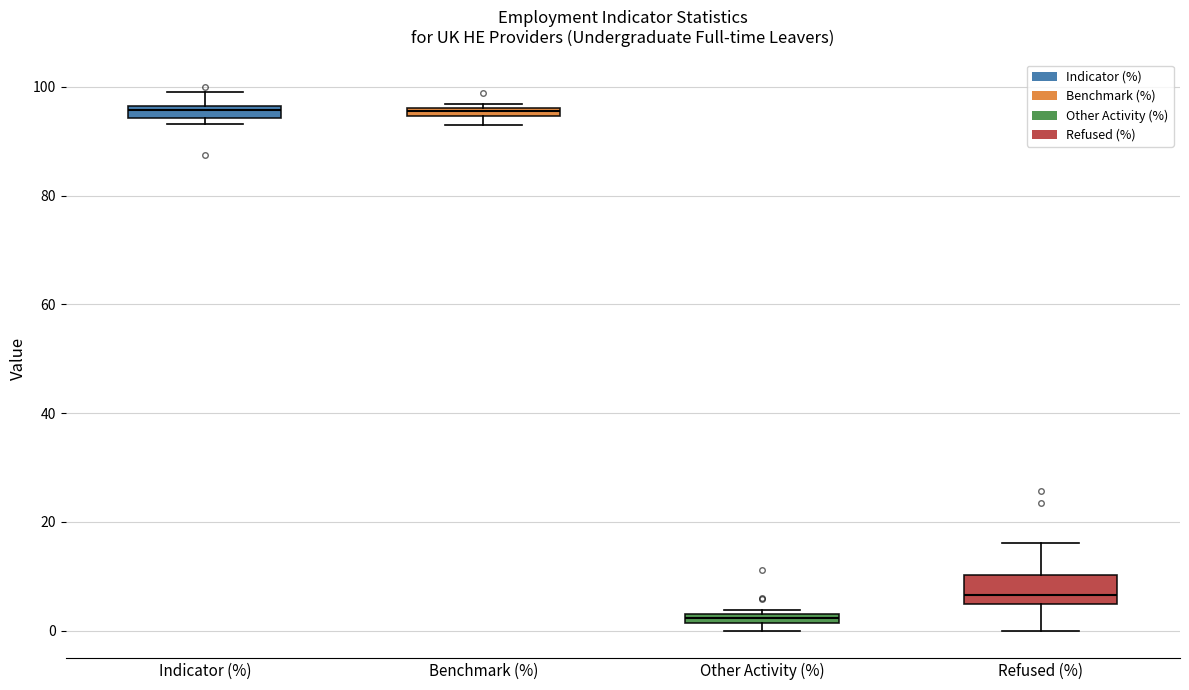

Where is the upper edge of the box for Other Activity (%) on the y-axis? The values are not printed on the chart, so give them approximately, as read against the axis.

4